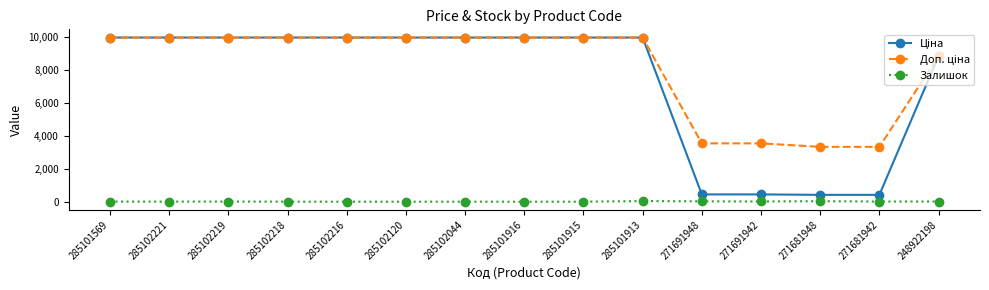

The value of Залишок at 285101915 is 0.0. True or false?

True